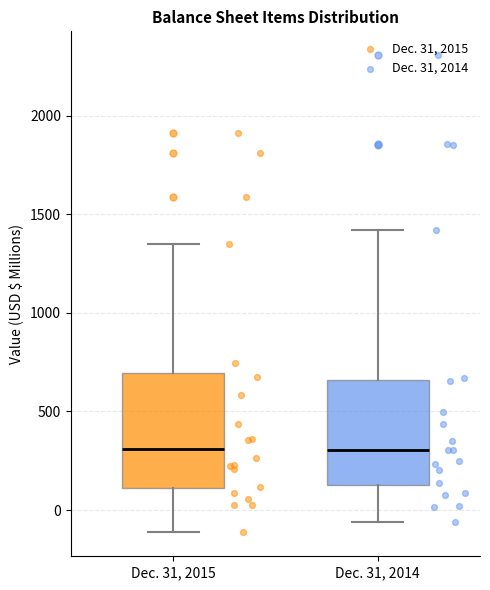

Comparing the boxes themselves (not the whiskers), which one is the tallest?

Dec. 31, 2015